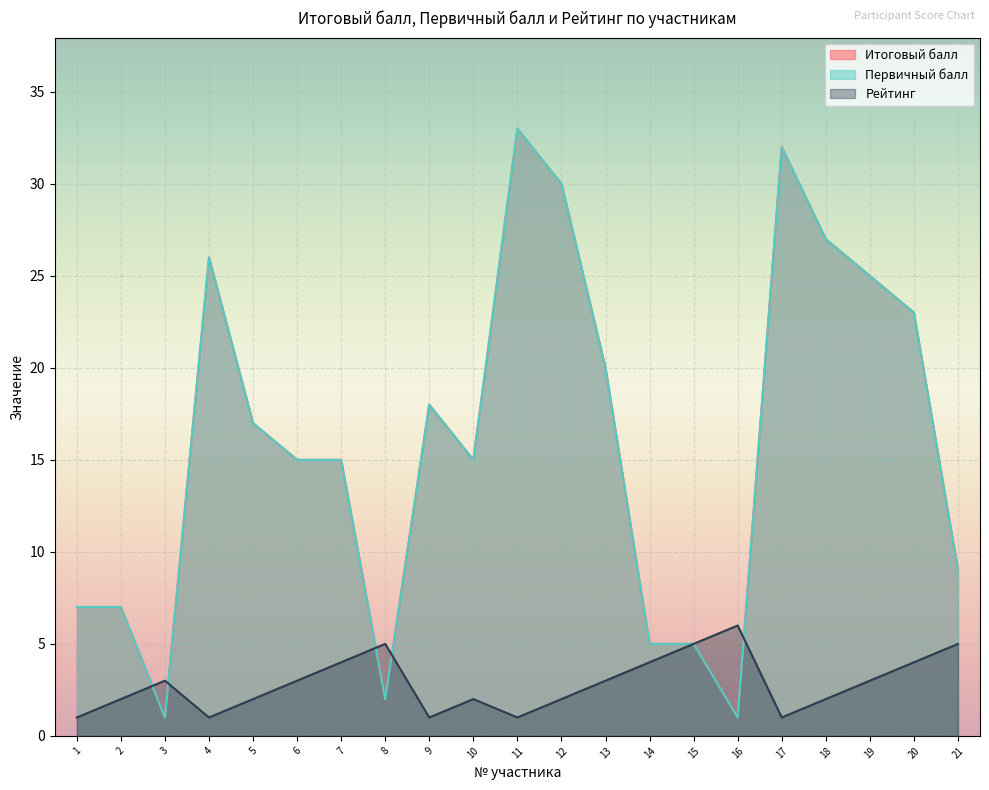

Which series has the largest total across all categories?

Итоговый балл